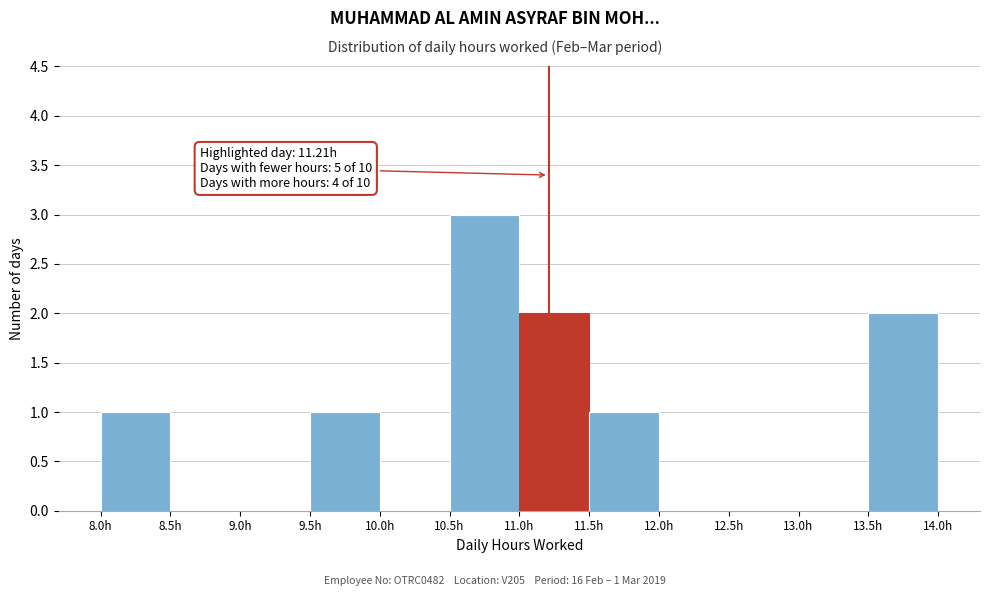

Which range on the x-axis has the tallest bar?

10.5 to 11.0